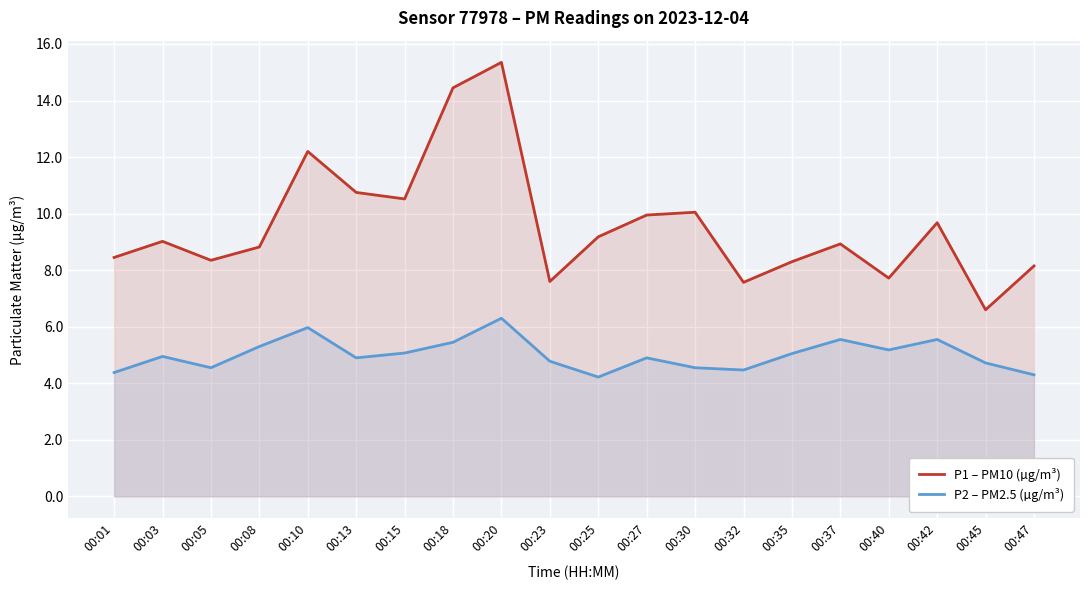

What is the sum of all P2 – PM2.5 (µg/m³) values?

100.1